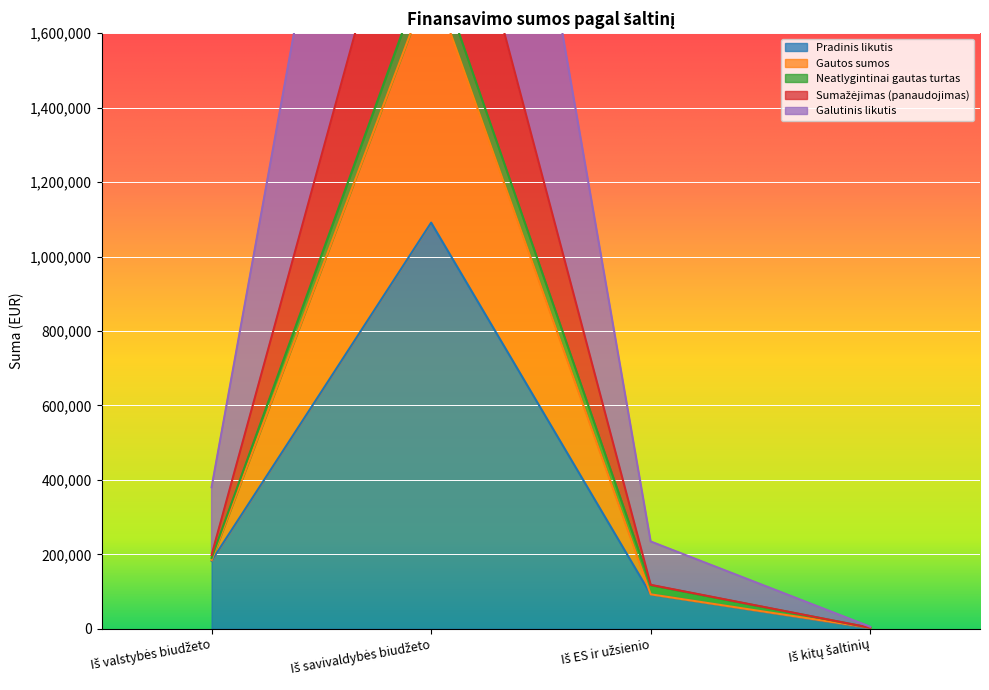

What is the label of the 3rd point from the left?

Iš ES ir užsienio